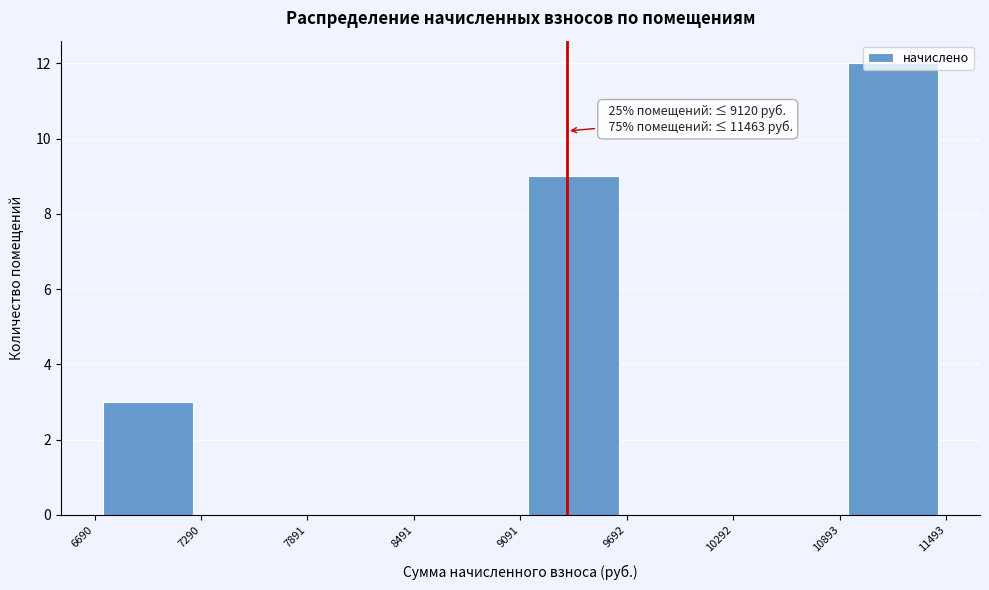

Over which range of the x-axis is the bar tallest?

10893 to 11493